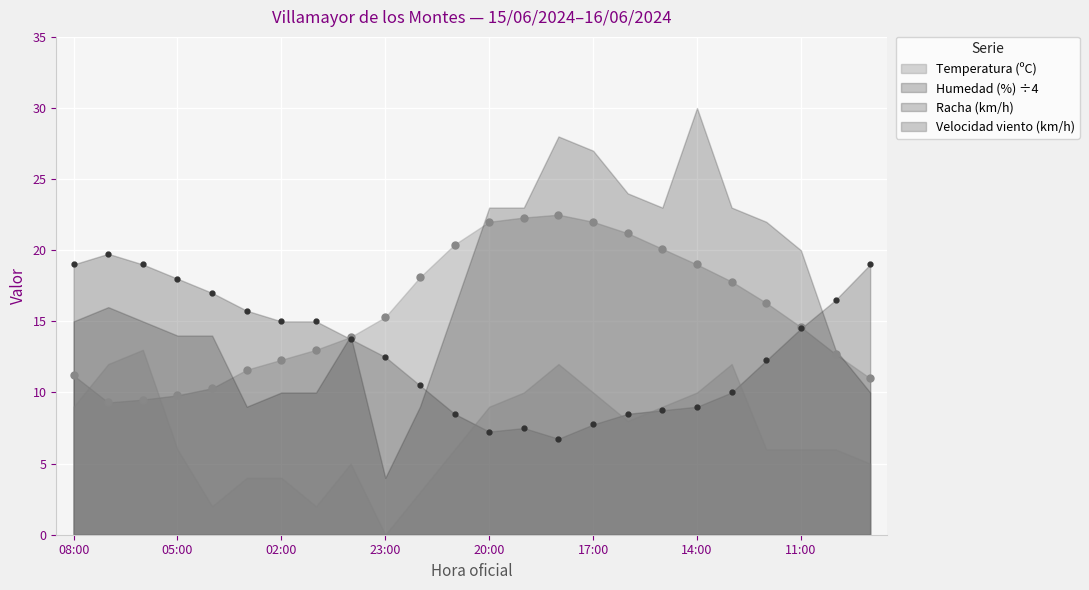

What is the average value of the Humedad (%) series?

13.0